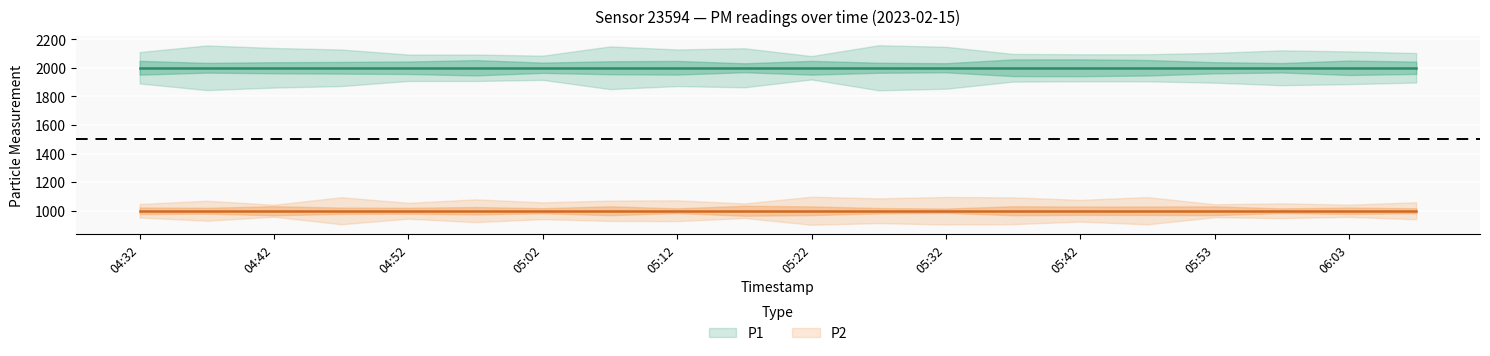

What are all the series names shown in the legend?

P1, P2